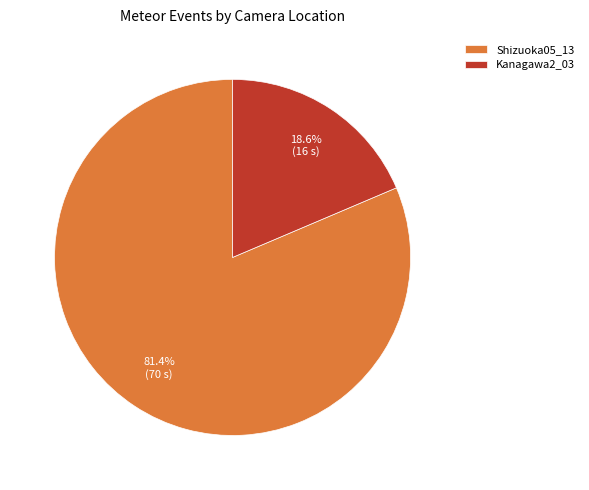

Is it true that Kanagawa2_03 is 19% of the pie?

True